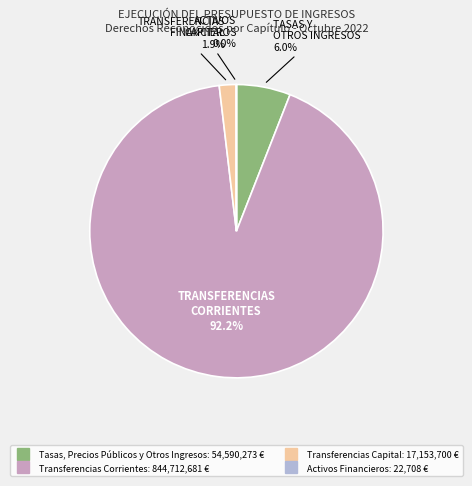

What is the ratio of the value at Tasas, Precios Públicos y Otros Ingresos to the value at Transferencias Capital?

3.2